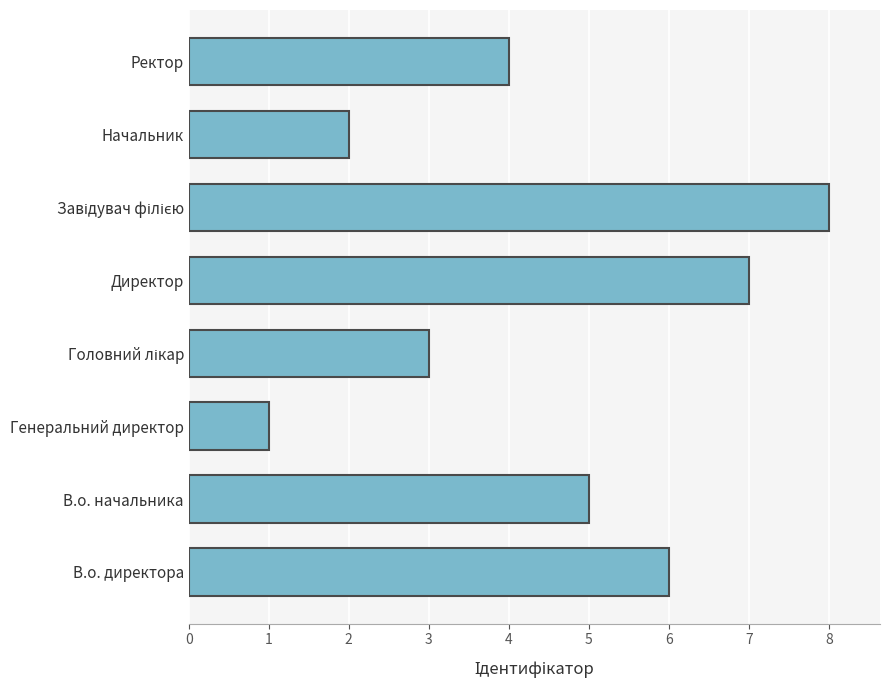

What is the change in value from Генеральний директор to Директор?

+6